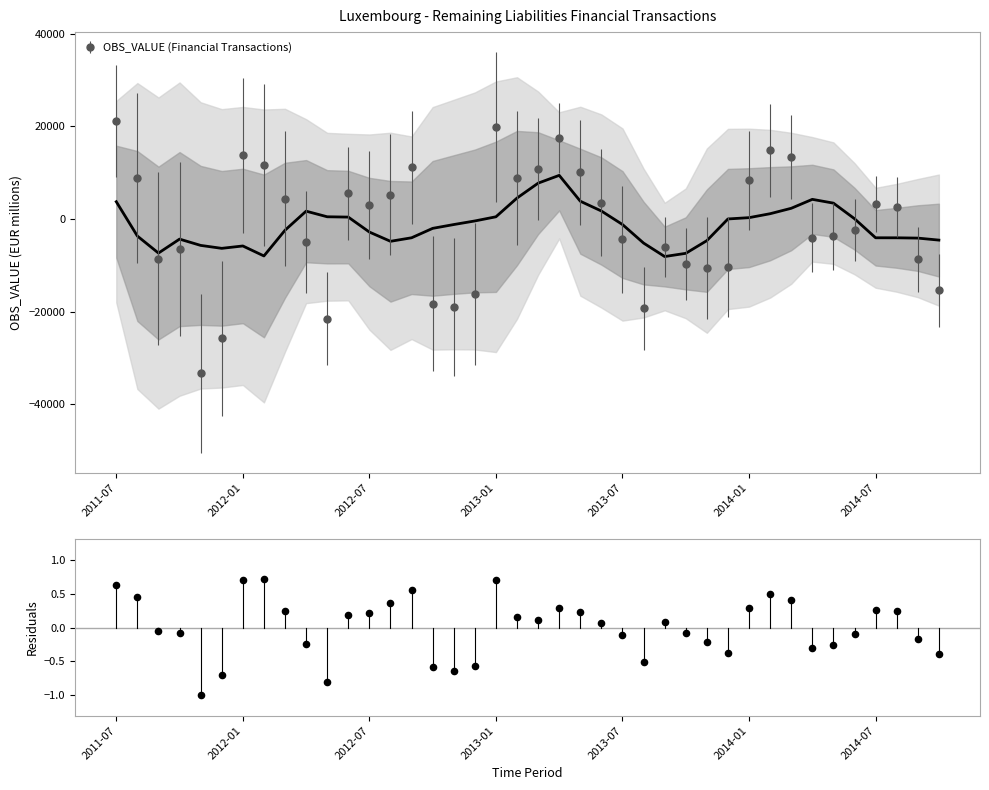

True or false: OBS_VALUE (Financial Transactions) has more than 0 points higher than both neighbors.

True